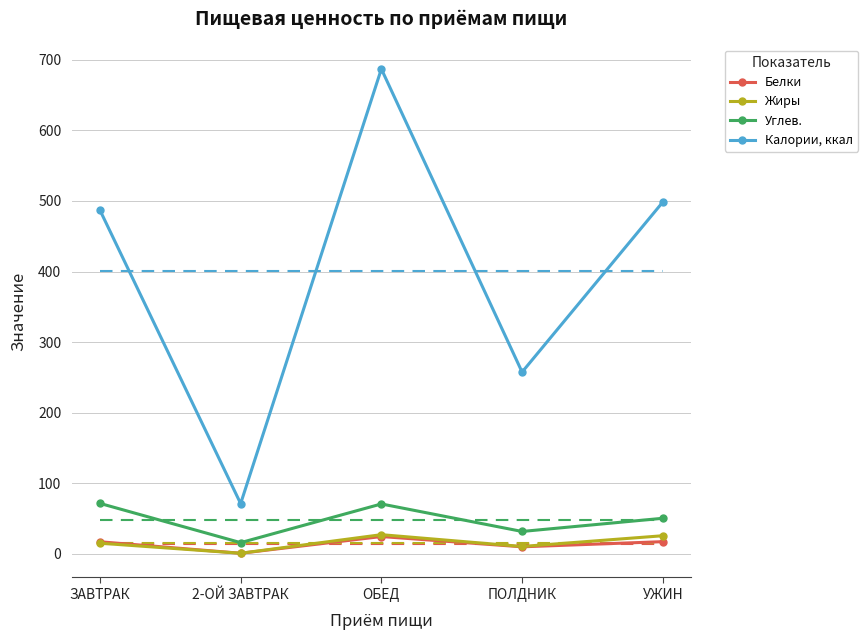

At which category does the chart reach its peak across all series?

ОБЕД